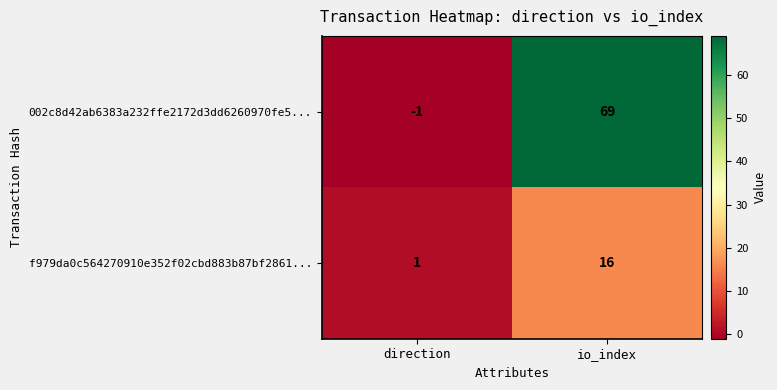

True or false: 002c8d42ab6383a232ffe2172d3dd6260970fe5... has a value of -1 at direction.

True